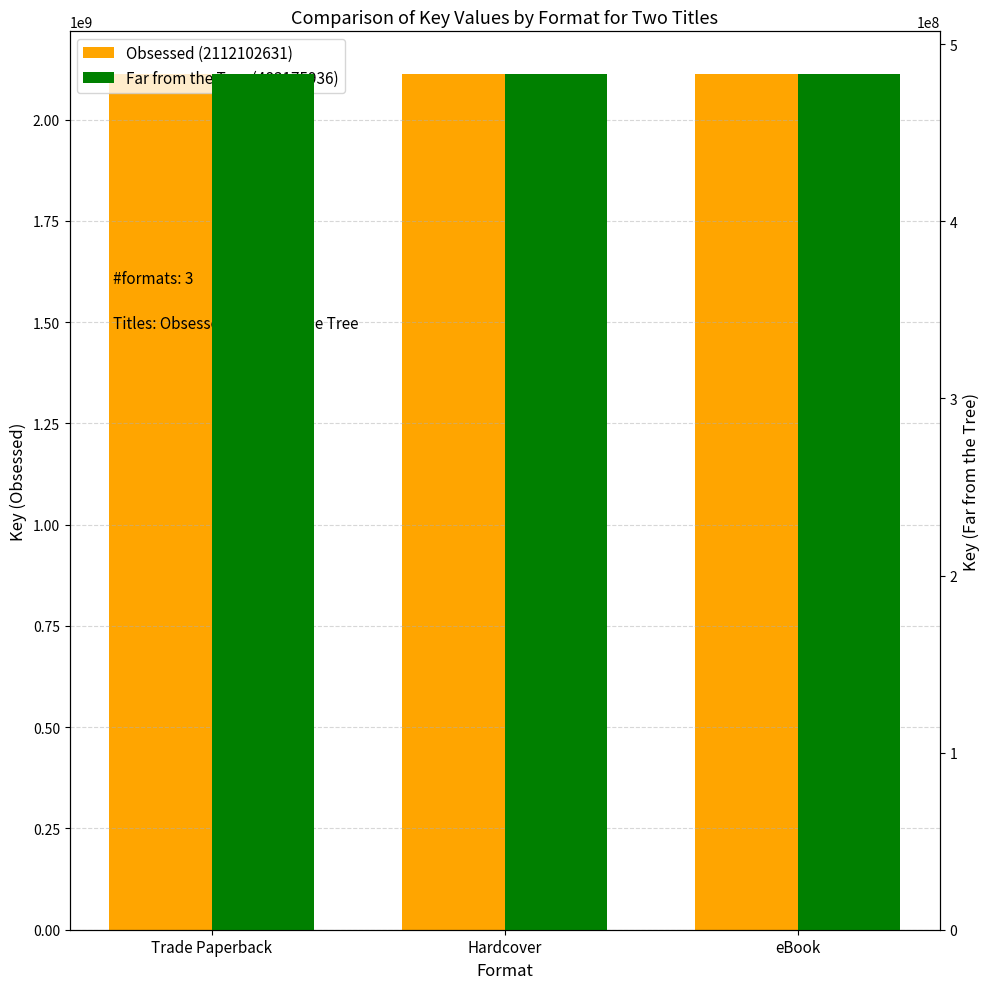

Reading left to right, what are all the values shown in this chart?

Obsessed (2112102631): 2112102631	2112102631	2112102631
Far from the Tree (483175936): 483175936	483175936	483175936